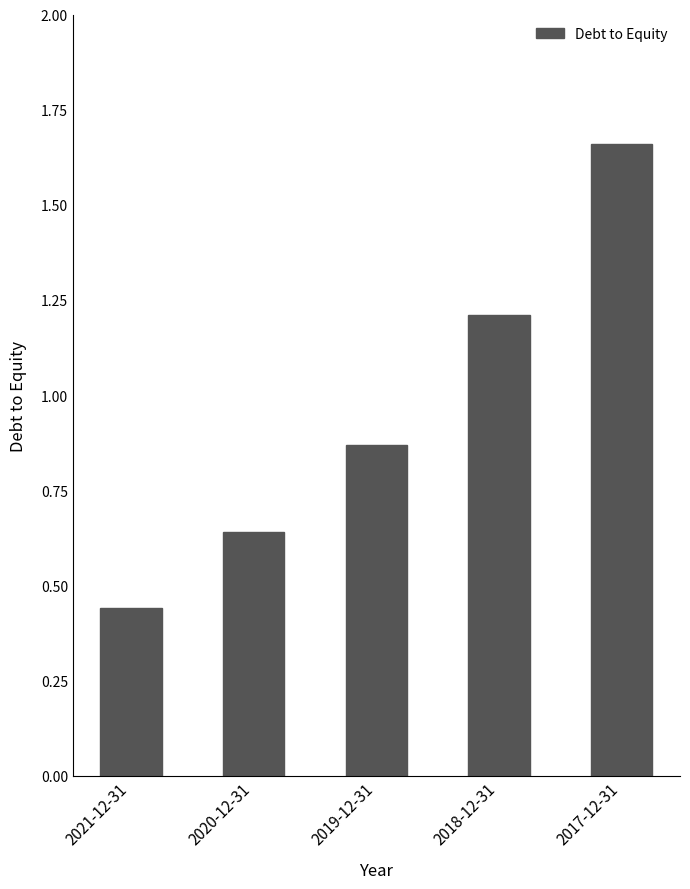

What is the label of the 5th bar from the right?

2021-12-31